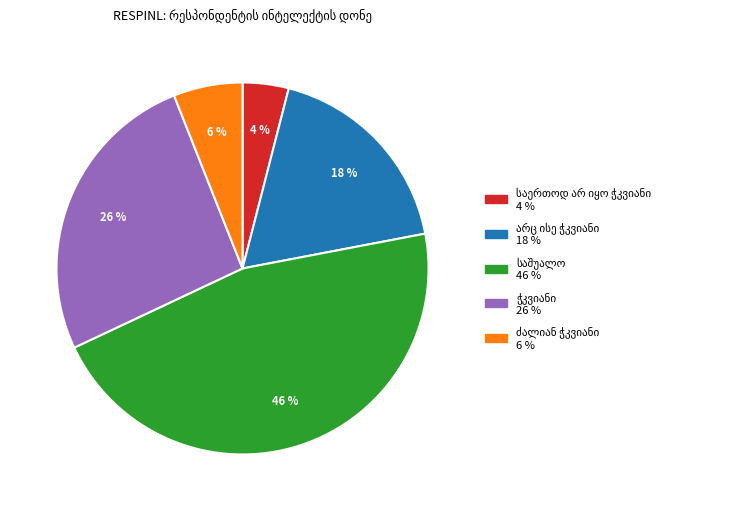

To the nearest percent, what is the average slice percentage?

20%